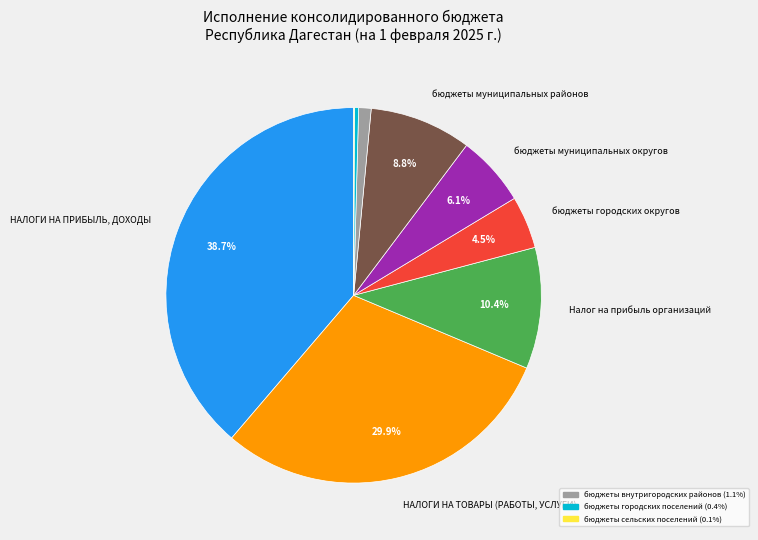

Is there a majority slice in this chart?

No